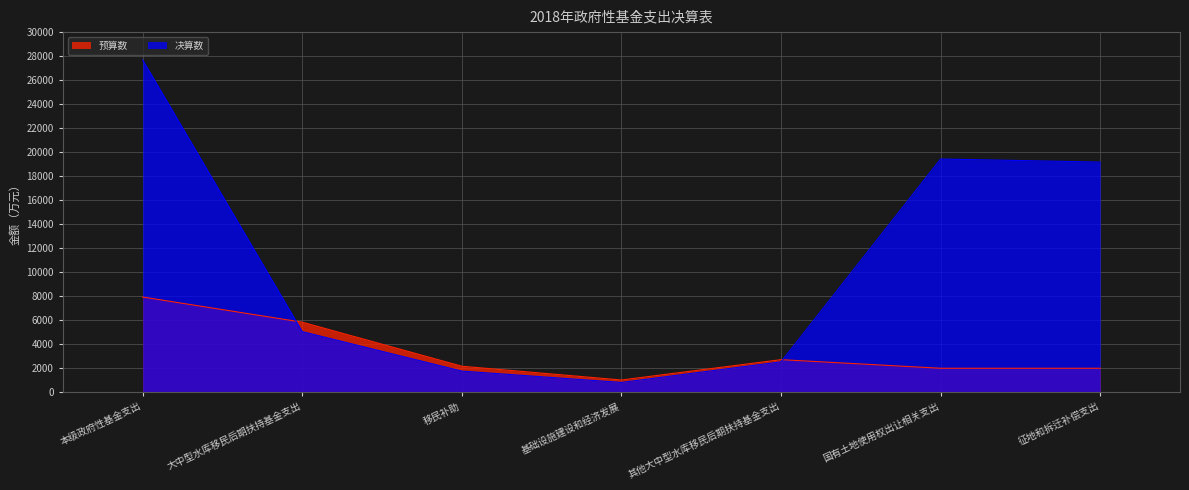

How many series are shown in this chart?

2